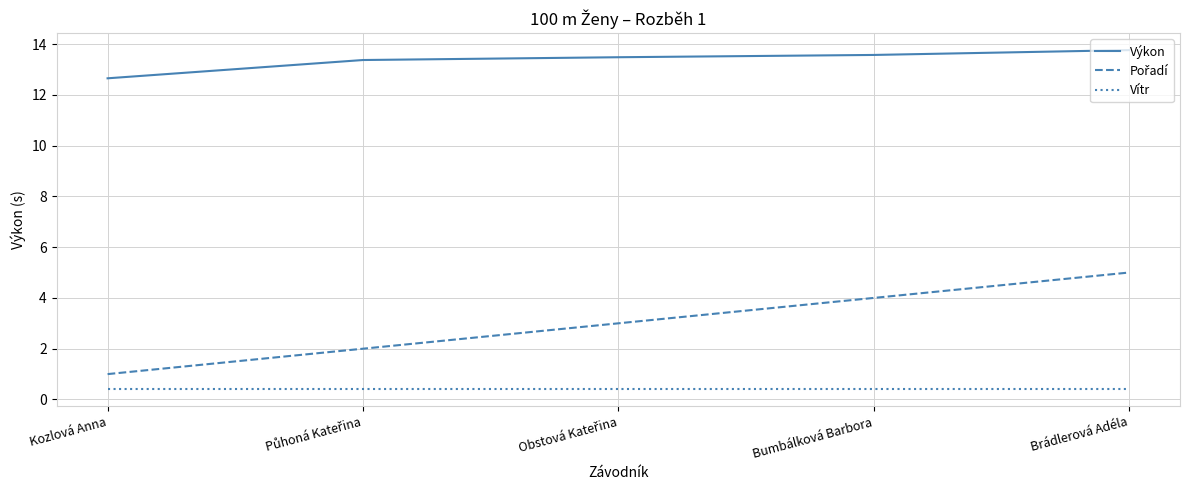

What is the spread (max minus min) of values at Bumbálková Barbora?

13.2